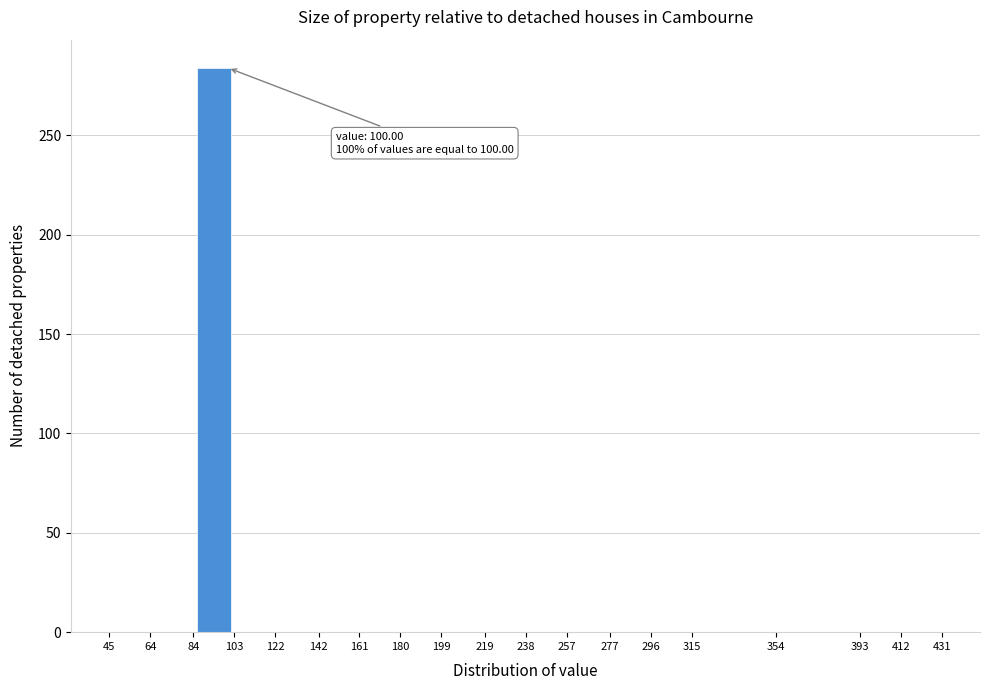

Which range on the x-axis has the tallest bar?

84 to 103